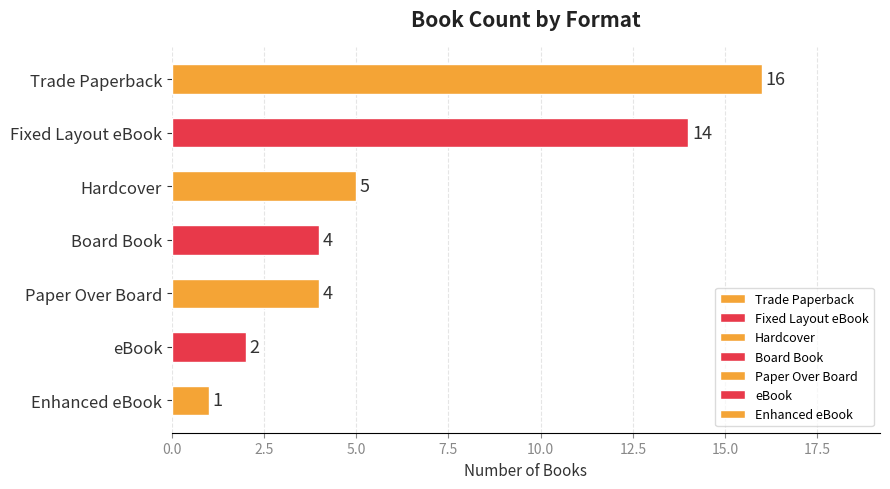

The chart shows a value of 1 at eBook. True or false?

False